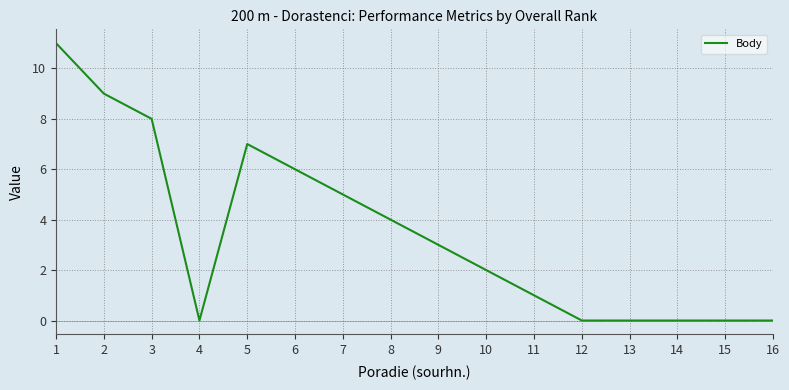

True or false: the data shows -4 at 16.

False